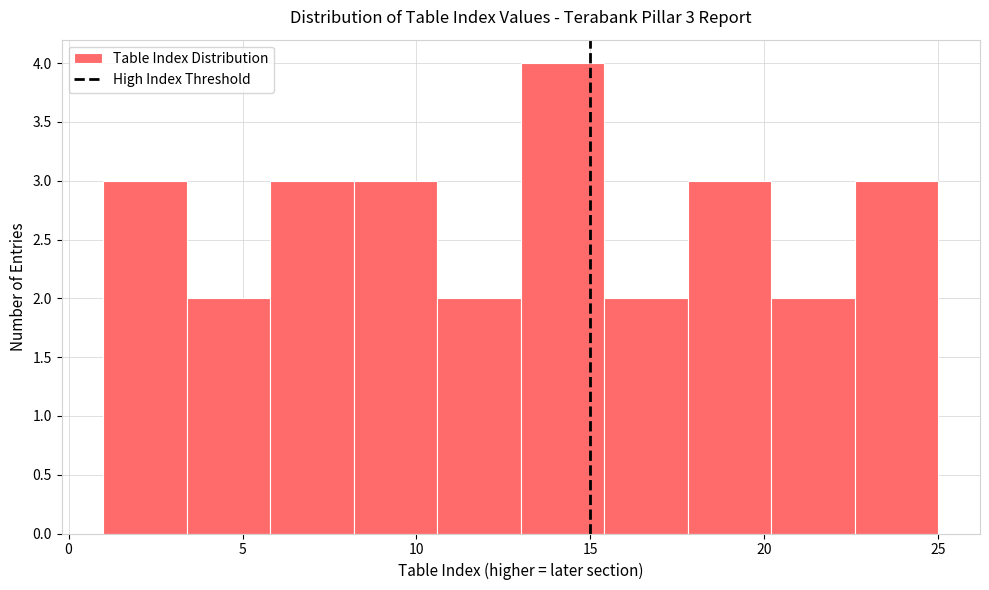

Which range on the x-axis has the tallest bar?

13.0 to 15.4